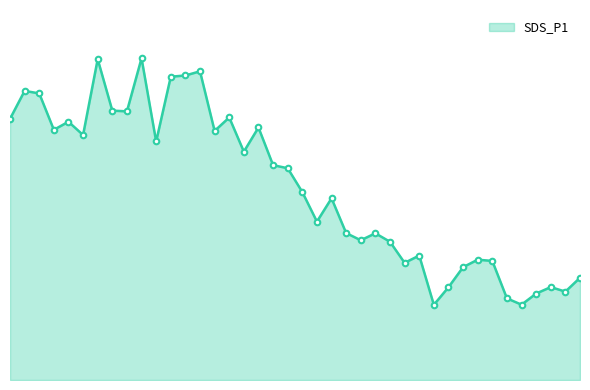

Rank the categories by value from highest to lowest.

00:24, 00:17, 00:34, 00:31, 00:29, 00:03, 00:06, 00:19, 00:22, 00:39, 00:01, 00:11, 00:44, 00:09, 00:36, 00:14, 00:27, 00:41, 00:46, 00:48, 00:51, 00:56, 00:53, 00:59, 01:04, 01:02, 01:07, 01:12, 01:22, 01:25, 01:09, 01:20, 01:42, 01:36, 01:18, 01:39, 01:34, 01:28, 01:31, 01:15